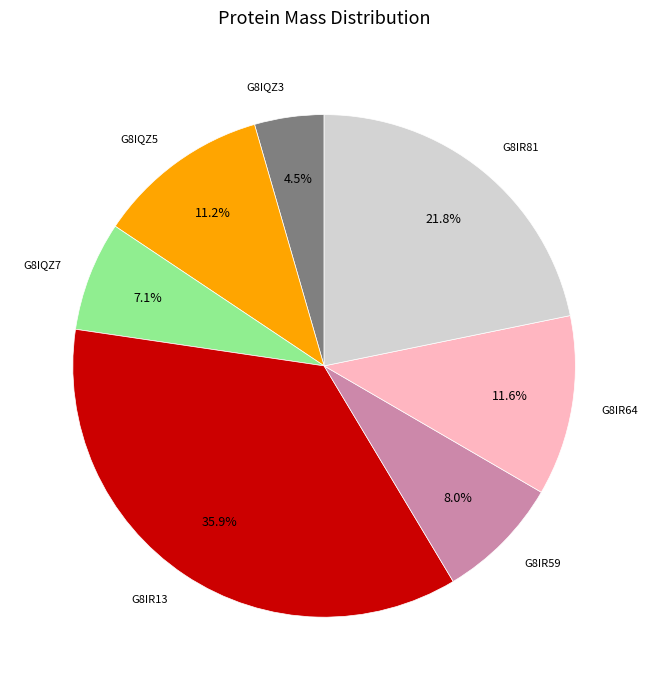

Is there a majority slice in this chart?

No